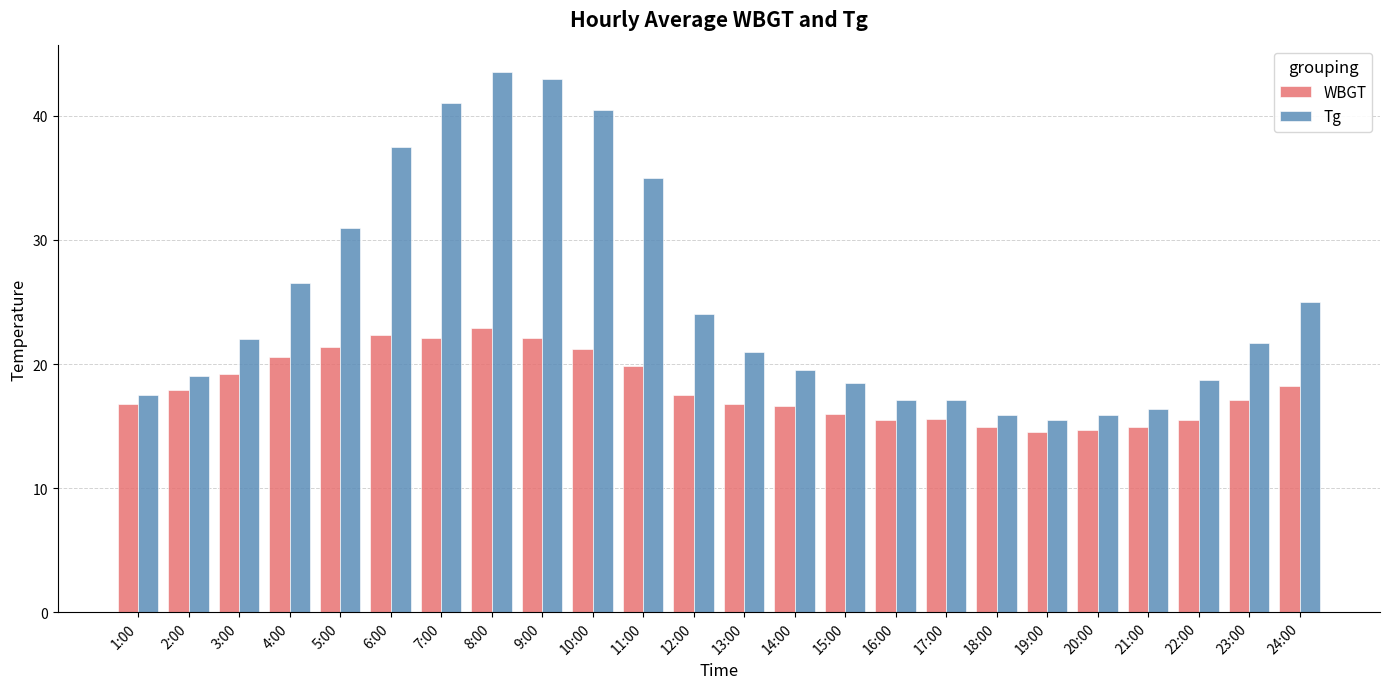

List the series in order of their overall mean, lowest first.

WBGT, Tg